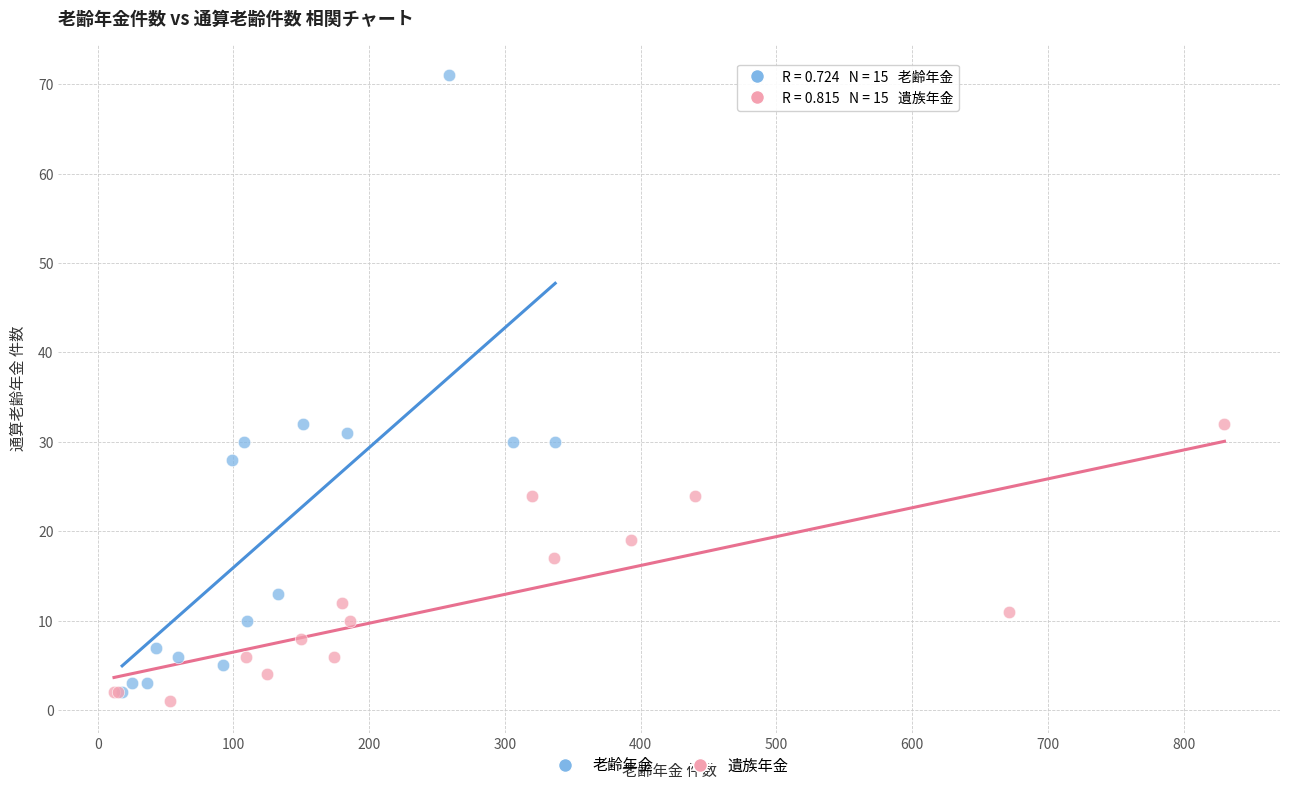

Which series reaches the maximum Y coordinate?

老齢年金